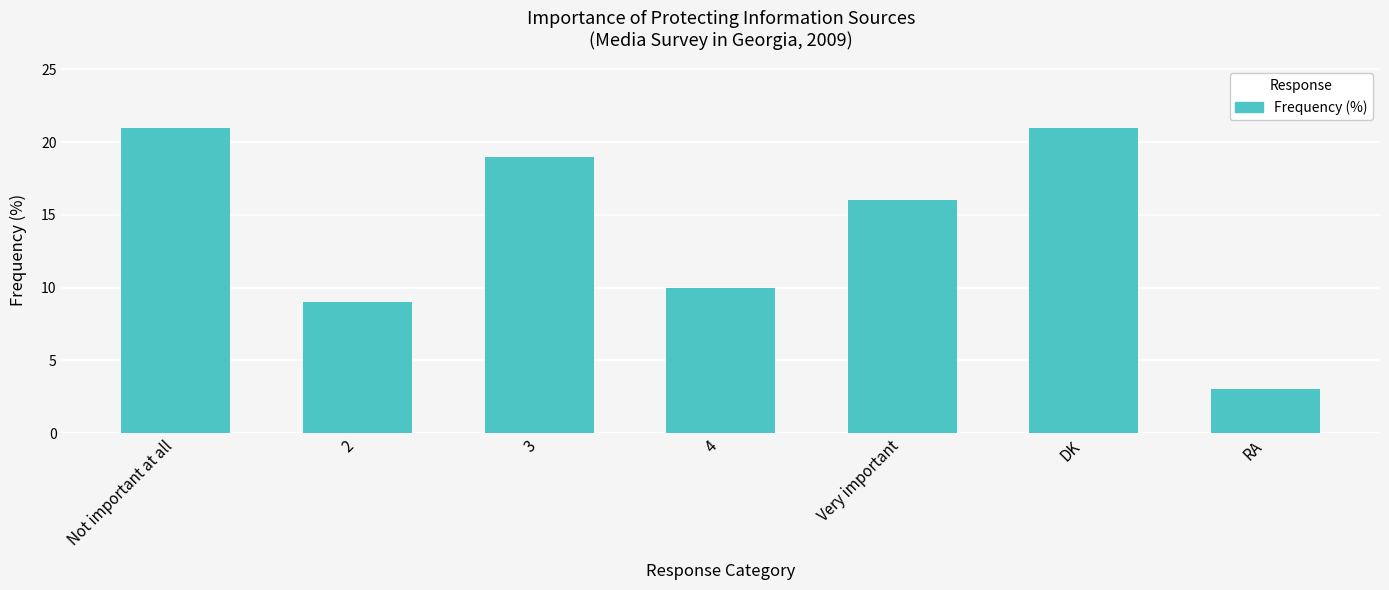

At which label does the data first exceed 16?

Not important at all